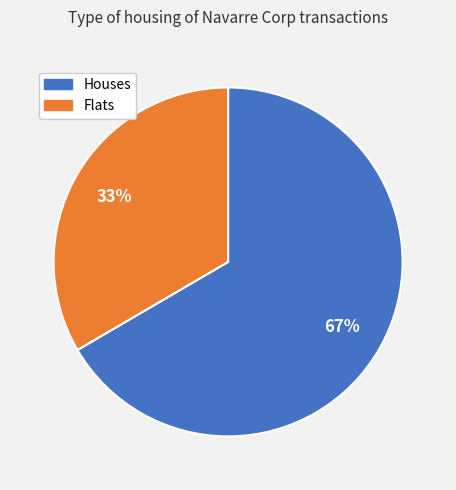

Does any single category account for the majority?

Yes